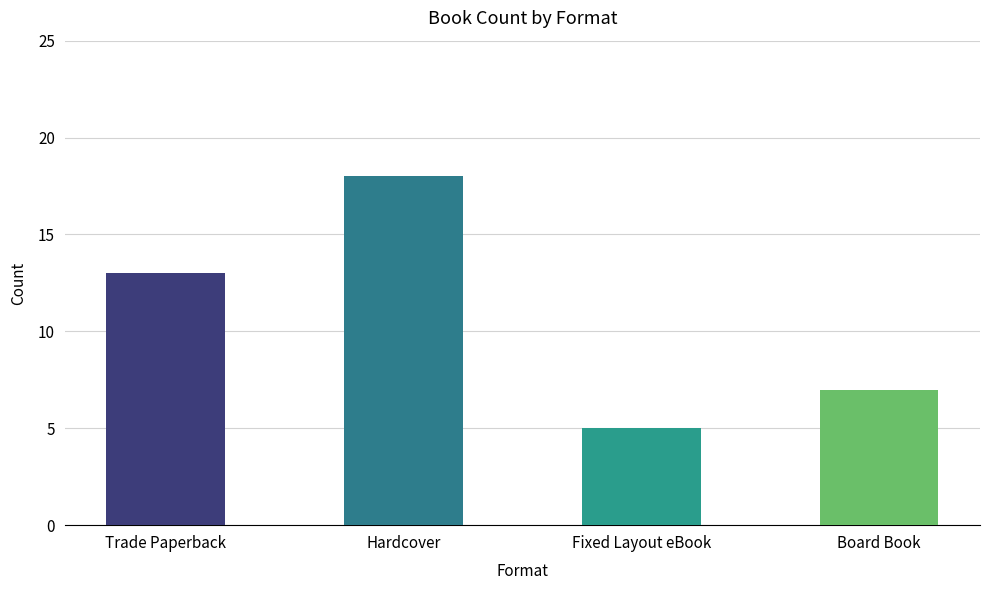

The value at Trade Paperback is 13. True or false?

True